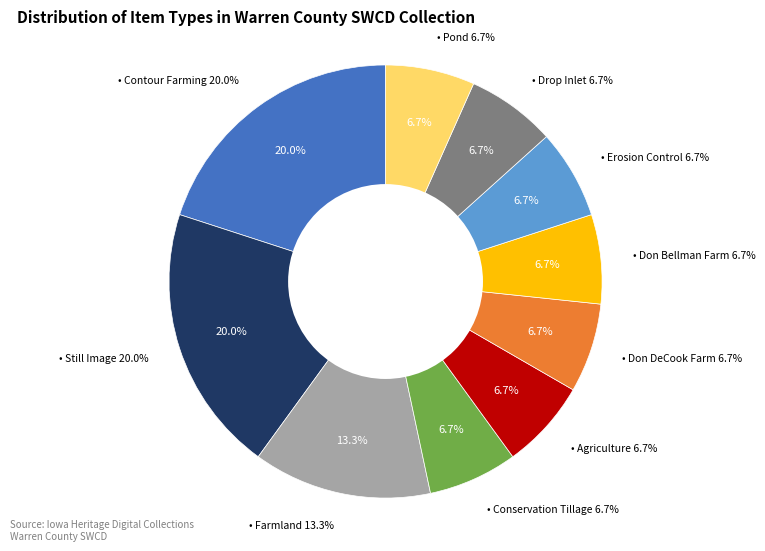

Approximately how many times larger is the value at Still Image compared to Contour Farming?

1.0